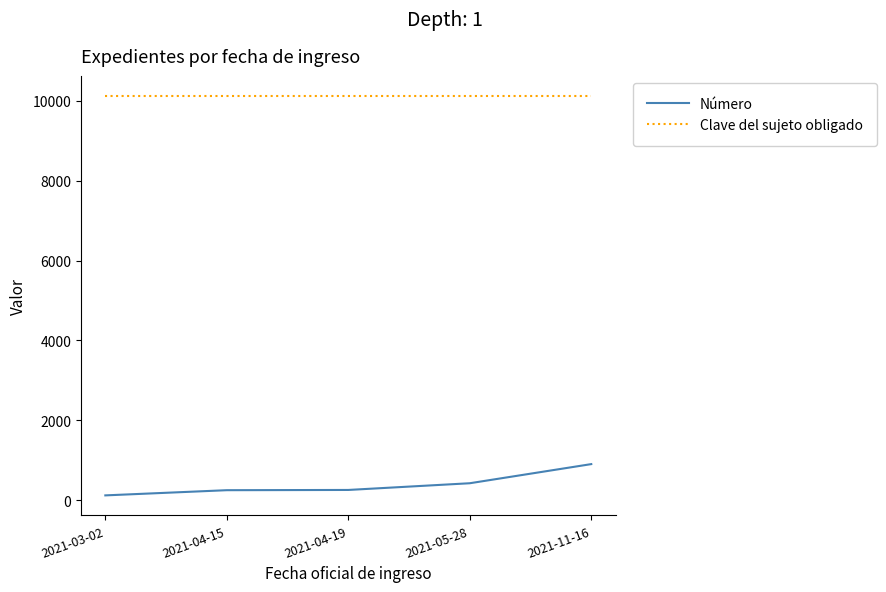

How many lines are shown in the chart?

2